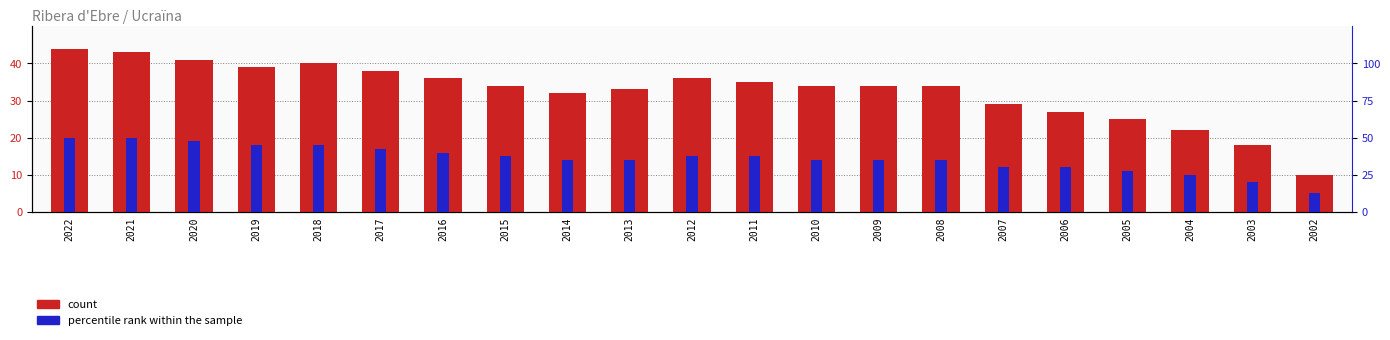

How many series are shown in this chart?

2